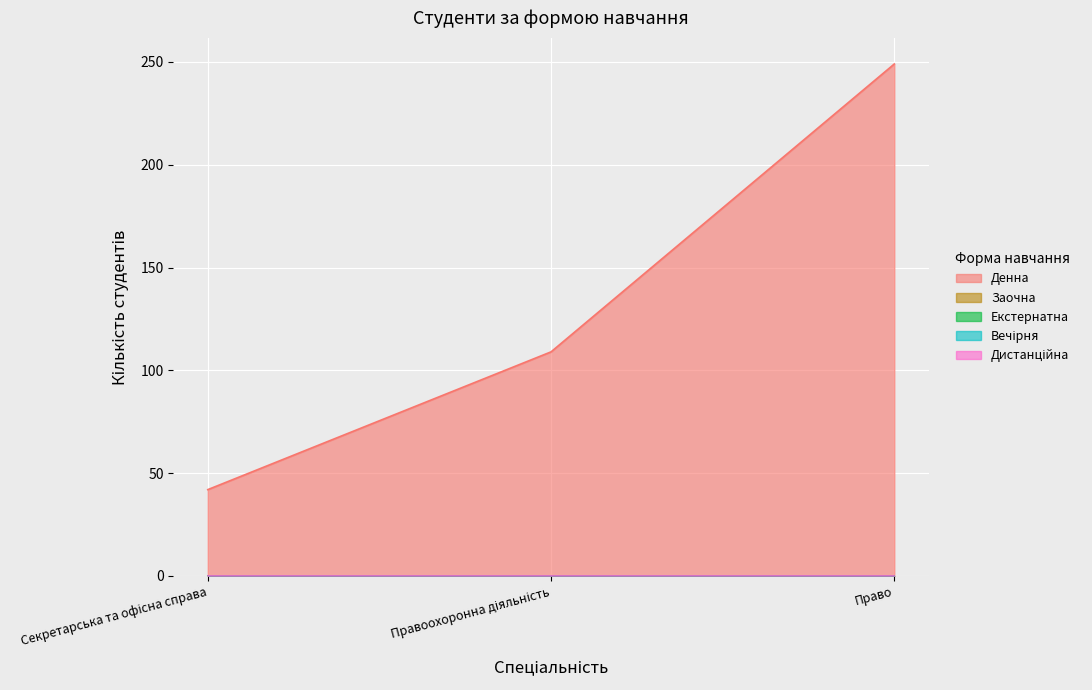

At which category does the chart reach its peak across all series?

Право